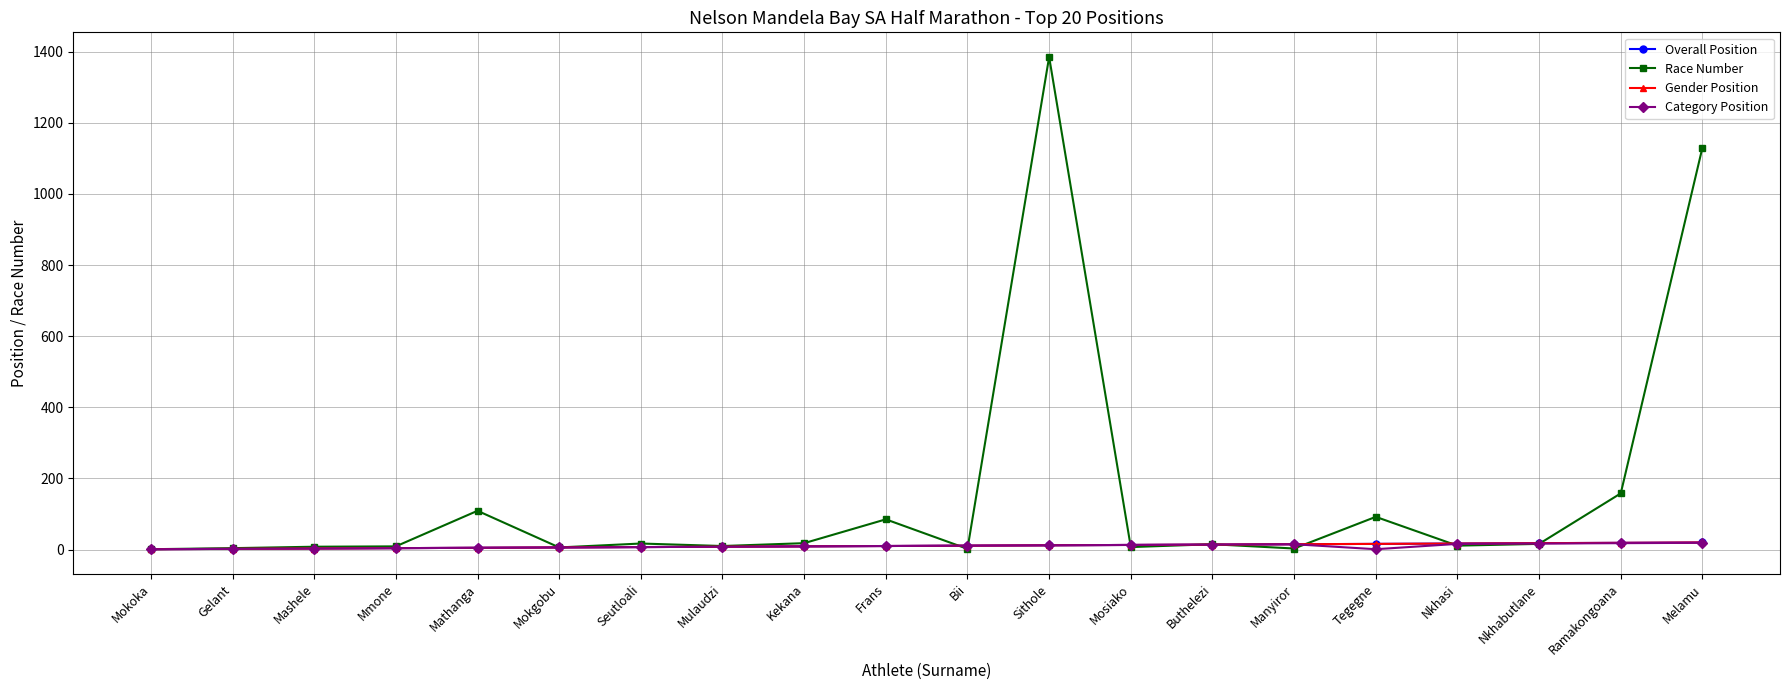

Does the chart have visible grid lines?

Yes